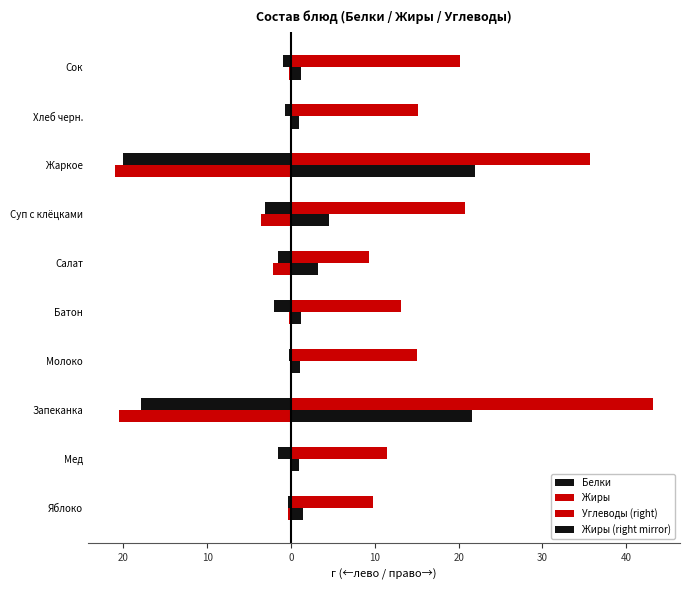

How many data points does each series have?

10